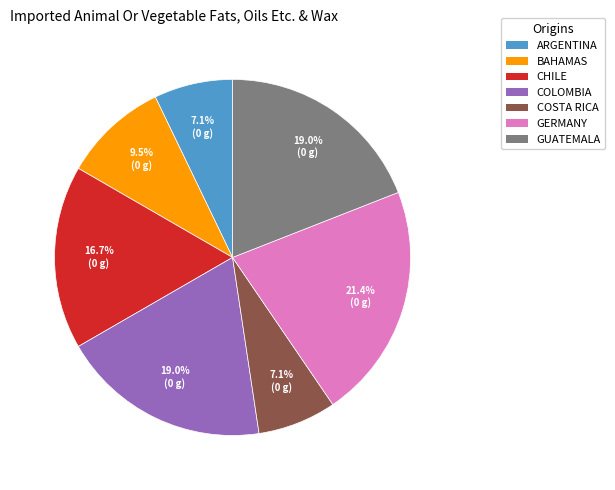

What is the total percentage of BAHAMAS and GERMANY?

31.0%